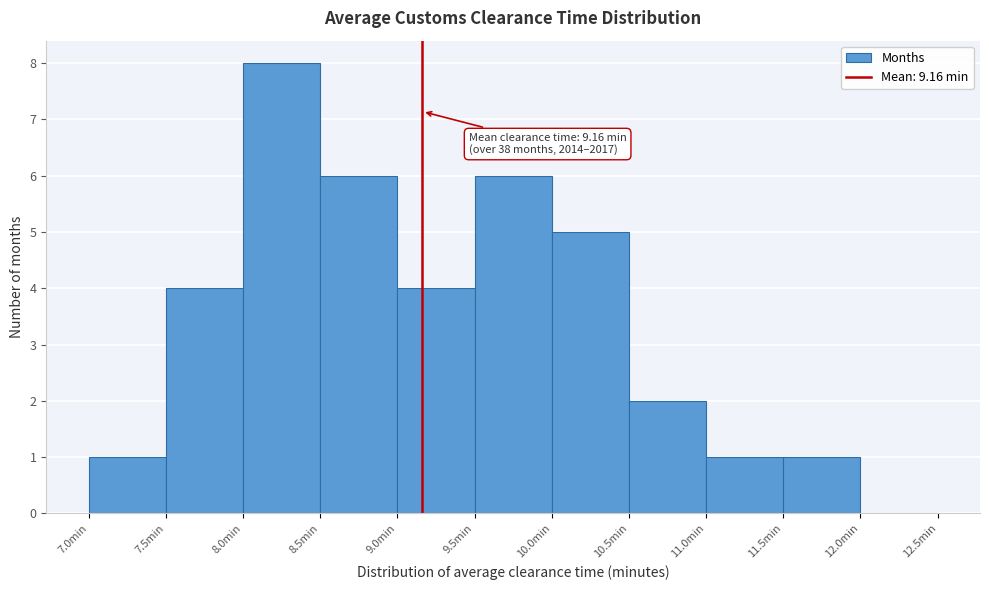

Over which range of the x-axis is the bar tallest?

8.0 to 8.5